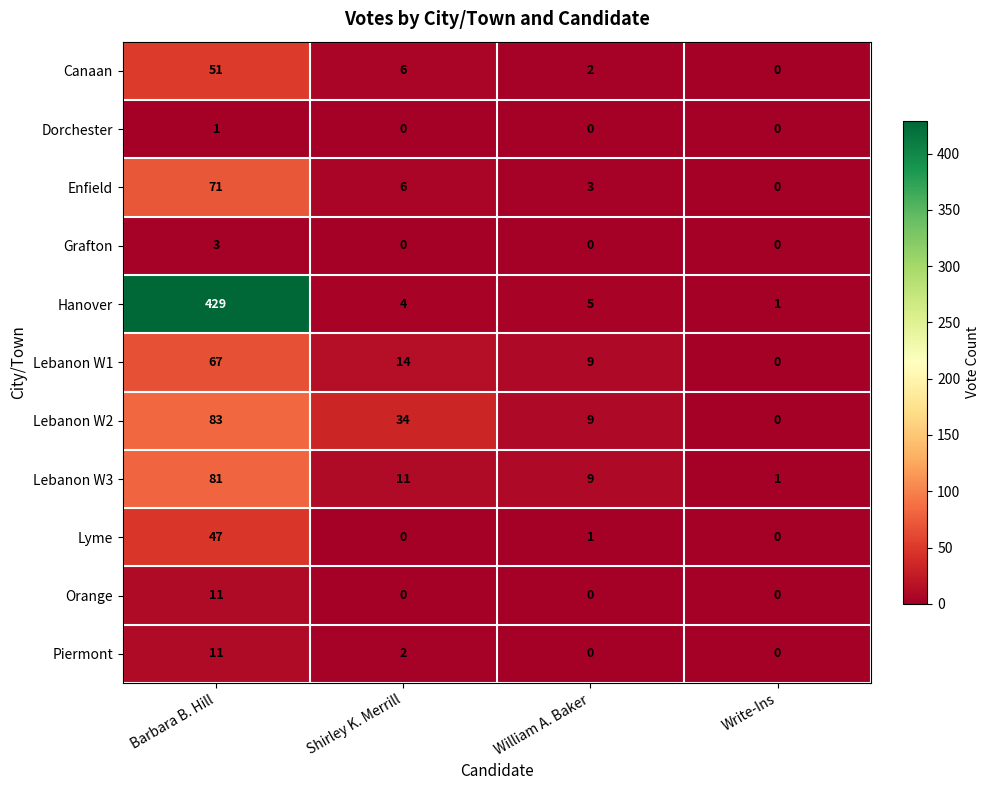

What is the sum of all Grafton values?

3